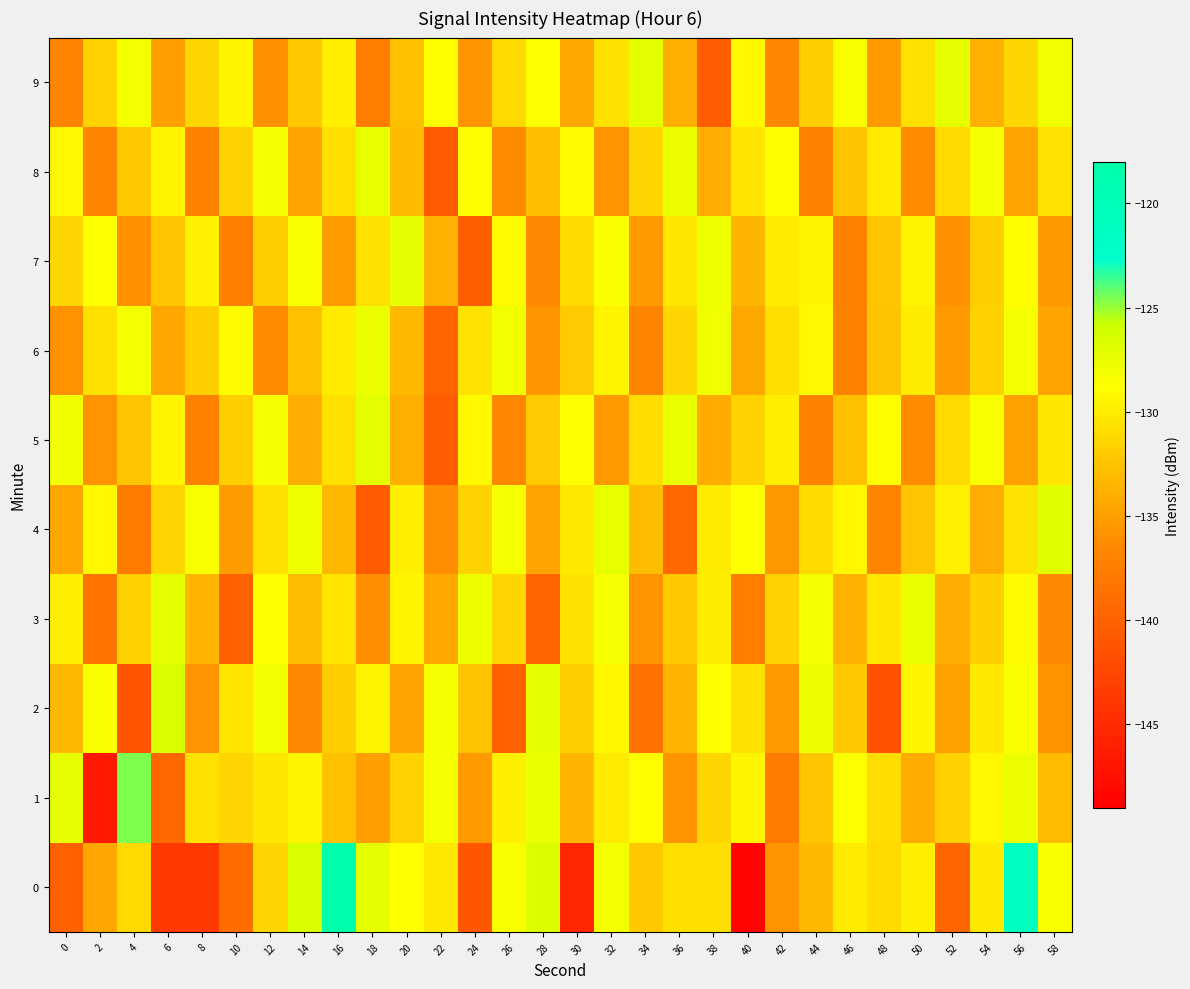

Between 22 and 42, which is larger?

22